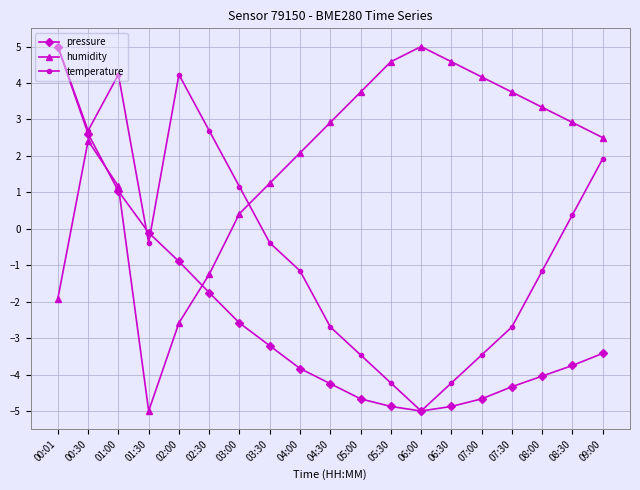

At 09:00, list the series in order from smallest to largest.

pressure, temperature, humidity